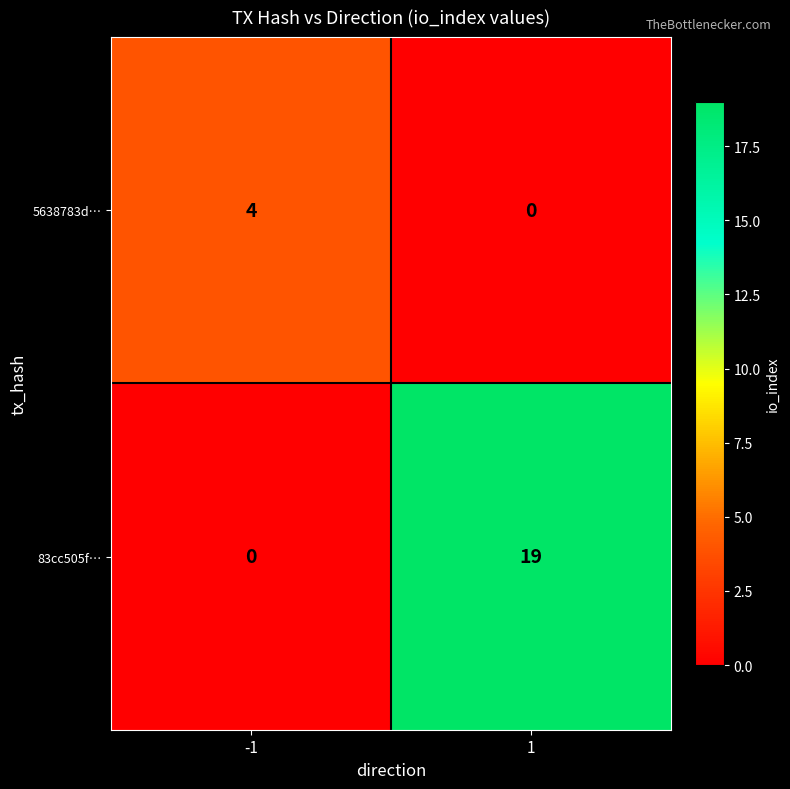

At how many categories does at least one series exceed 6?

1